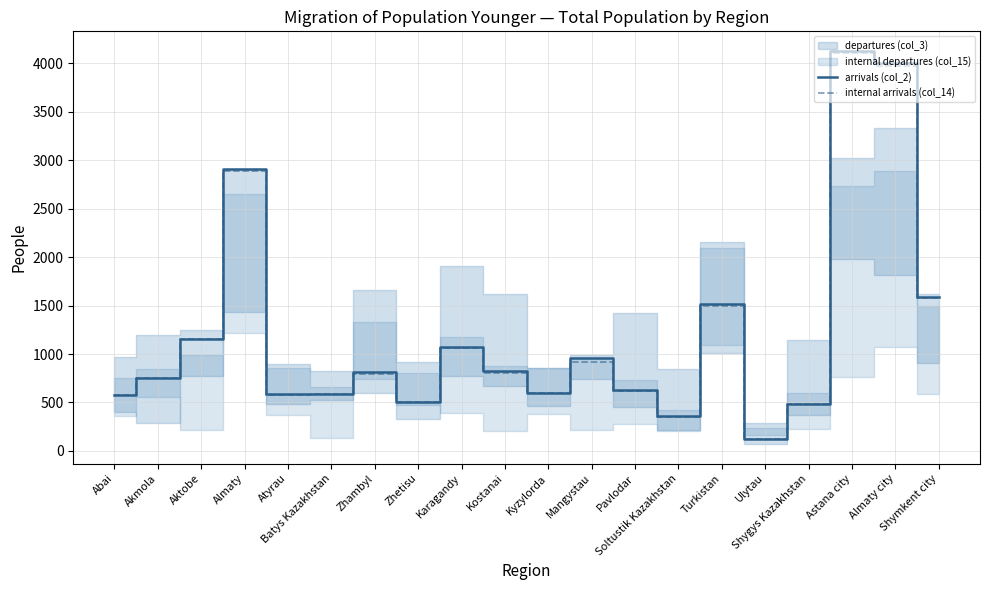

True or false: arrivals (col_2) and internal arrivals (col_14) intersect in this chart.

False